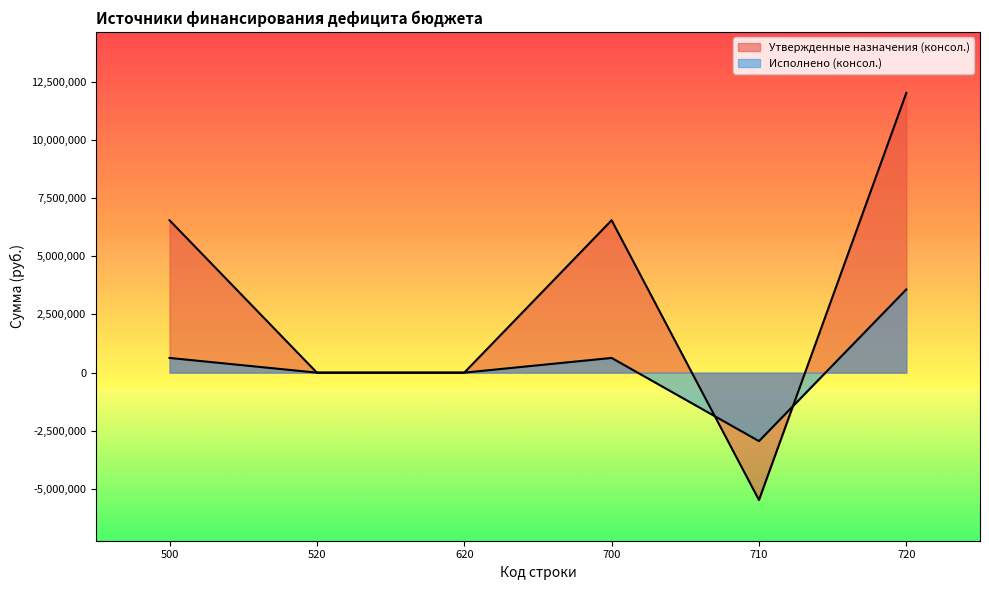

Between 500 and 700, which series saw the biggest shift?

Утвержденные назначения (консол.)